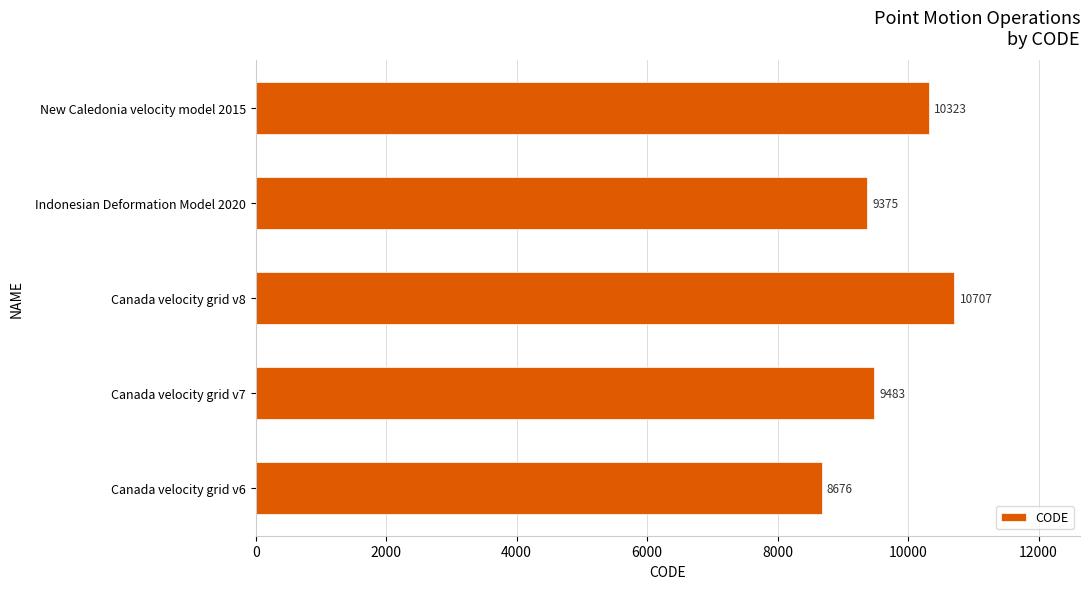

Are the bars horizontal?

Yes